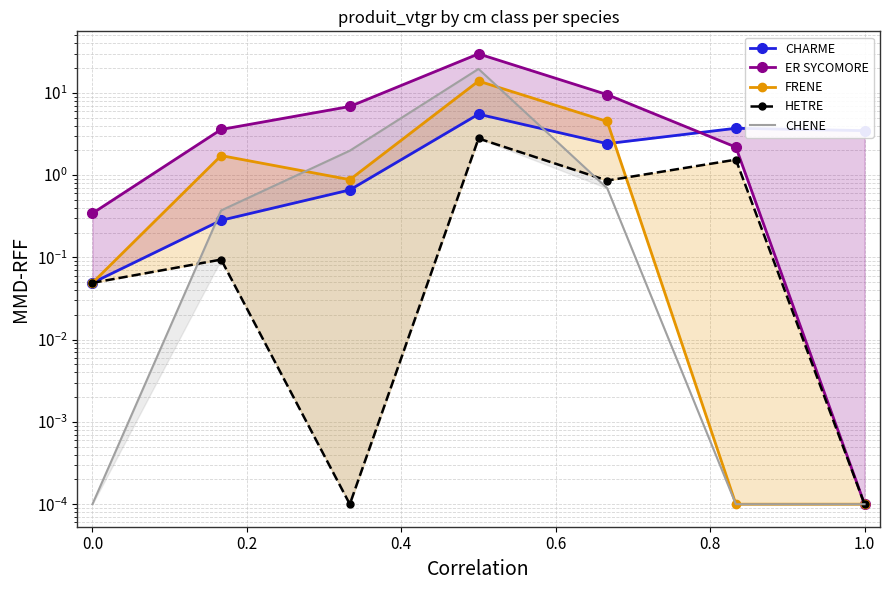

The value of CHENE at 0.0 is 0.2. True or false?

False